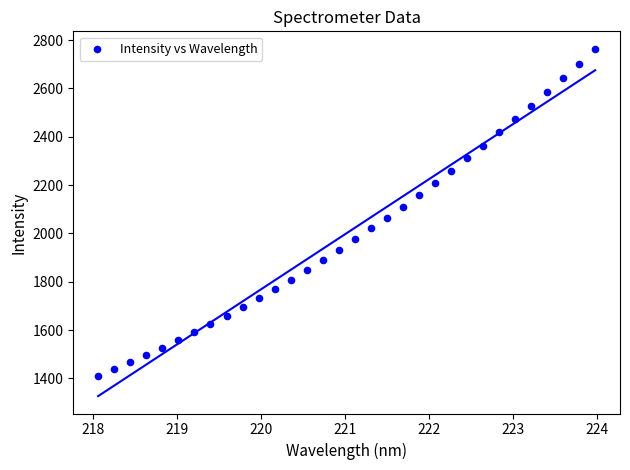

What is the range of X values (max minus min)?

5.9